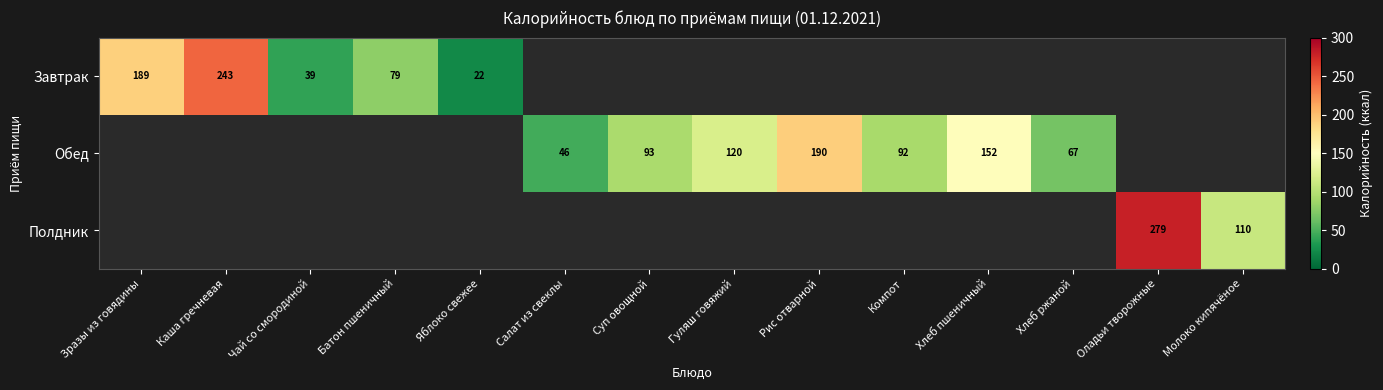

The value of Завтрак at Зразы из говядины is 189. True or false?

True